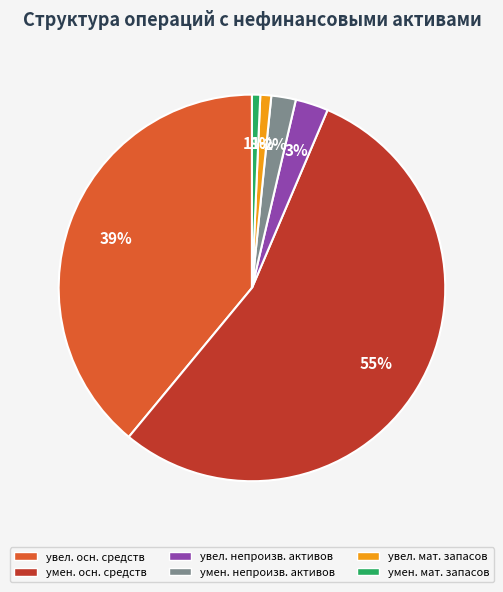

Does any single category account for the majority?

Yes